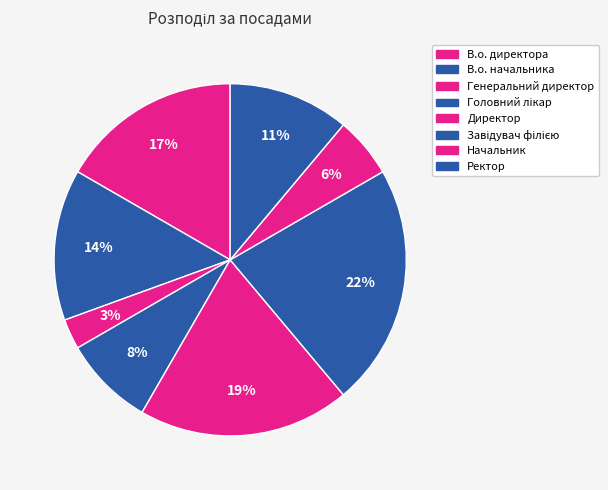

To the nearest percent, what portion does В.о. начальника represent?

14%